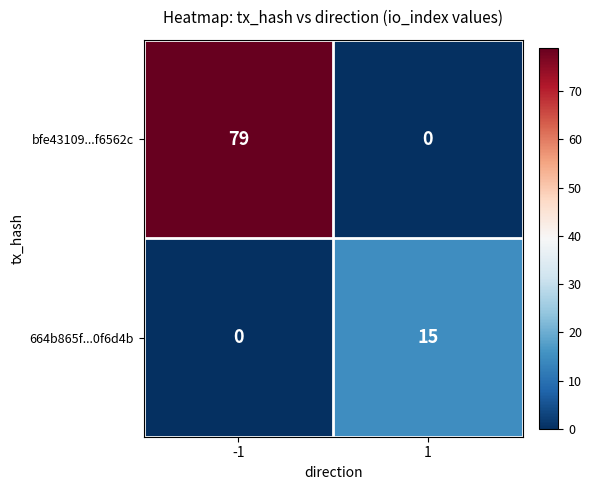

List the series in order of their peak value, lowest first.

664b865f...0f6d4b, bfe43109...f6562c